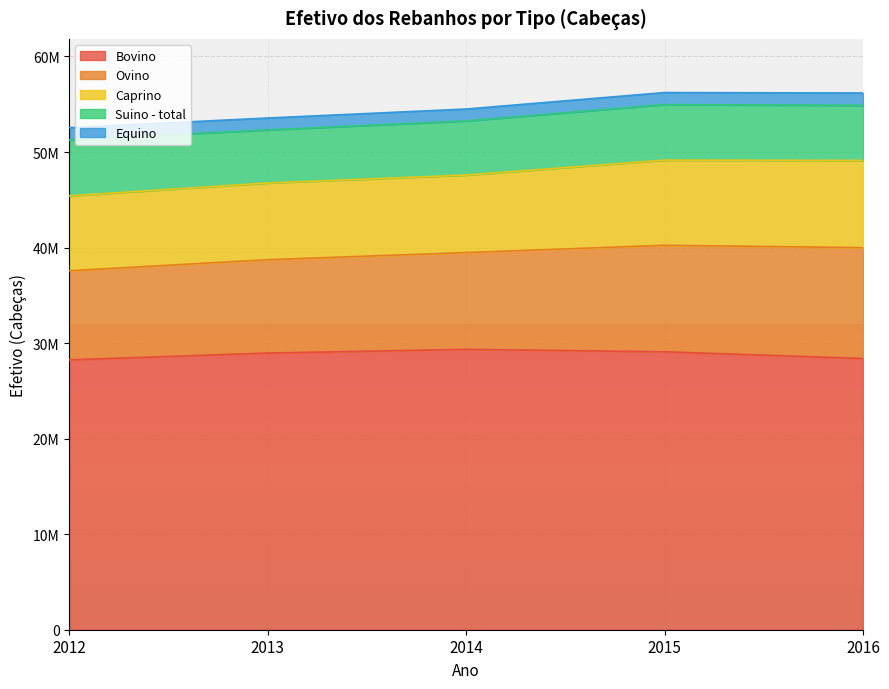

At which label does Equino reach its peak?

2016